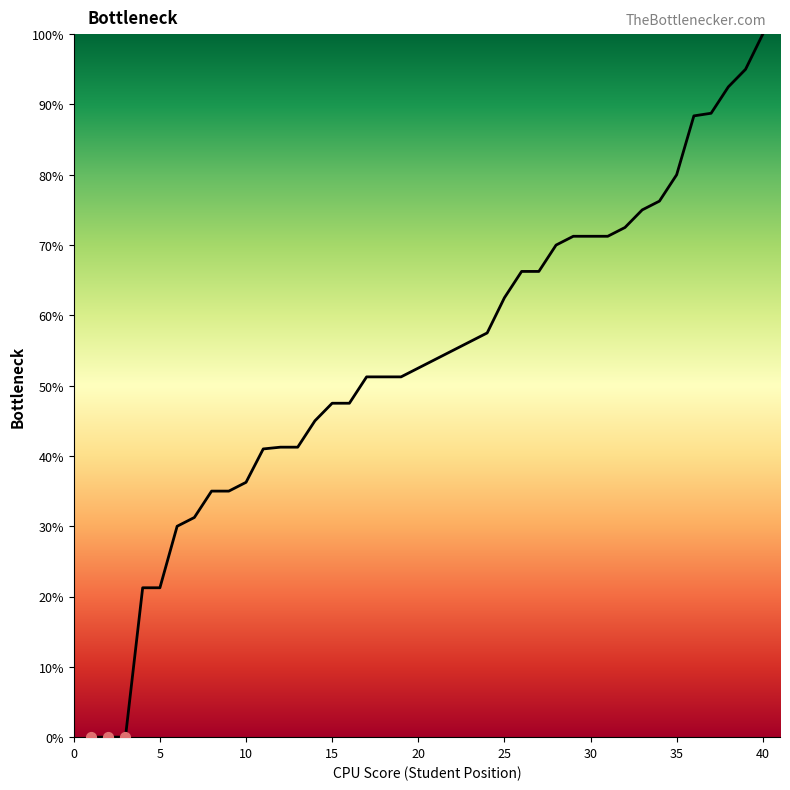

What is the ratio of the value at 37 to the value at 4?

4.2